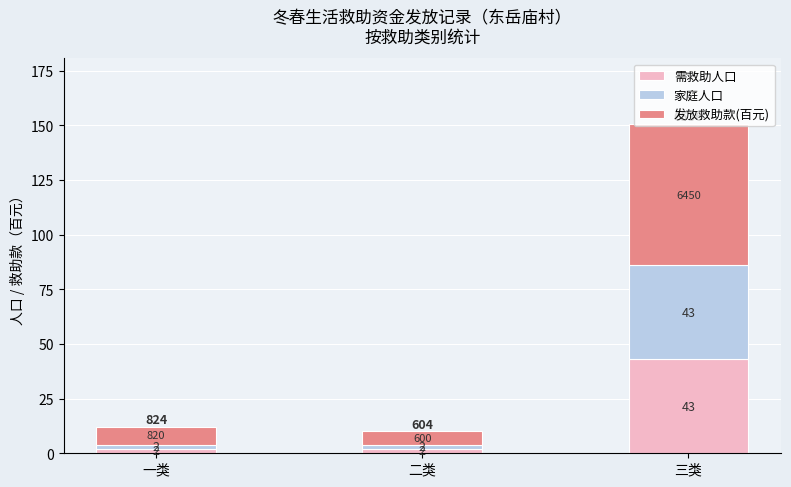

The value of 需救助人口 at 三类 is 68.6. True or false?

False